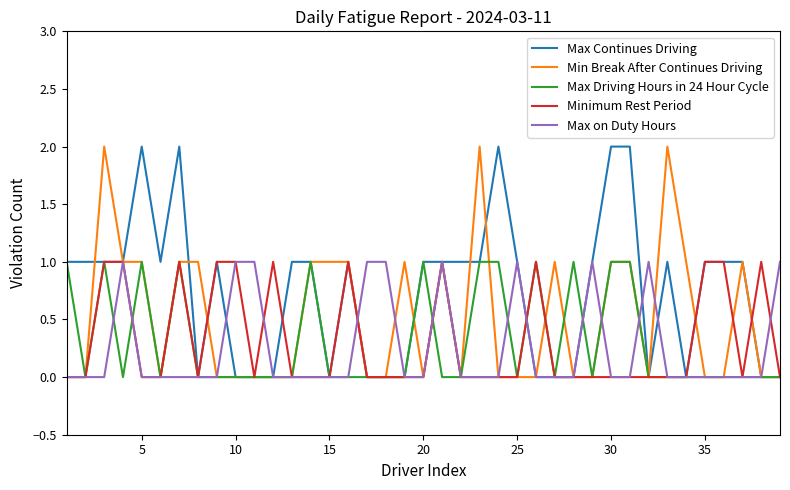

Which series has the largest total across all categories?

Max Continues Driving